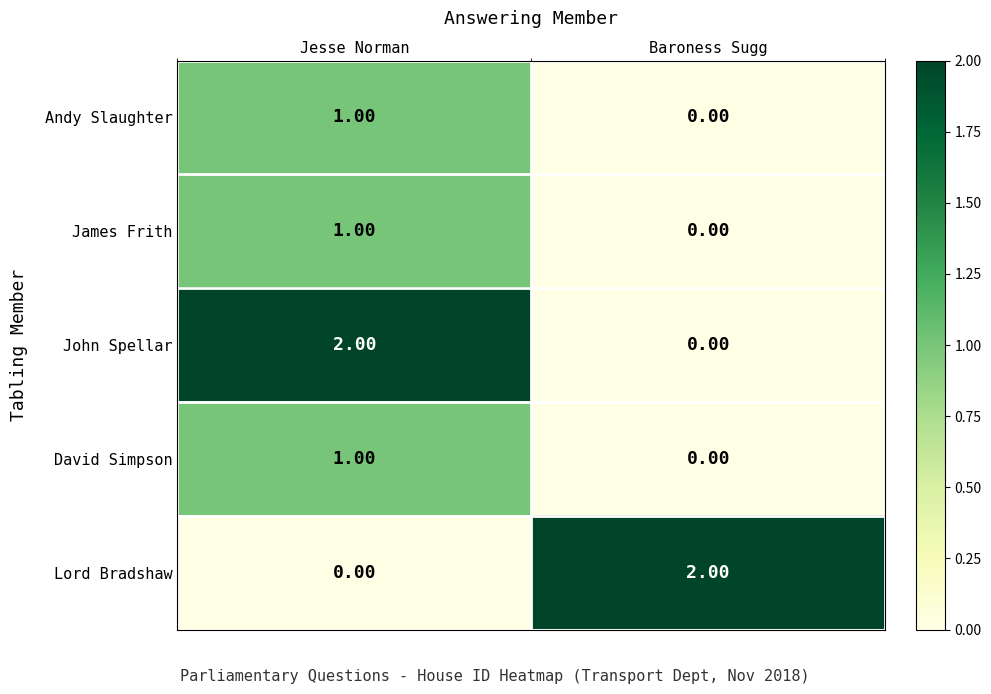

What is the total value across all series at Jesse Norman?

5